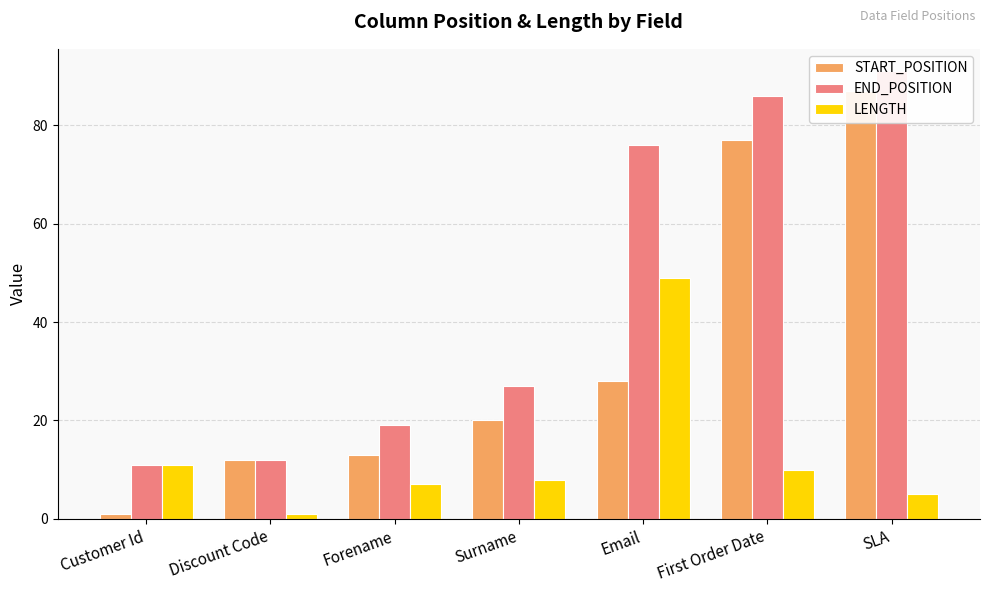

What is the lowest value of the END_POSITION series?

11